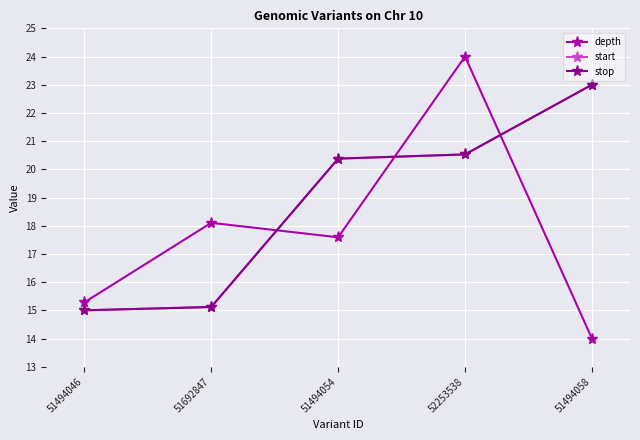

Reading left to right, what are all the values shown in this chart?

depth: 51494046=15.3	51692847=18.1	51494054=17.6	52253538=24.0	51494058=14.0
start: 51494046=15.0	51692847=15.1	51494054=20.4	52253538=20.5	51494058=23.0
stop: 51494046=15.0	51692847=15.1	51494054=20.4	52253538=20.5	51494058=23.0